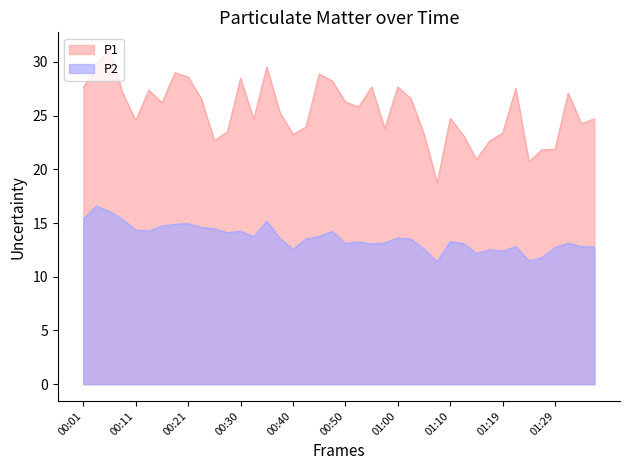

How many series are shown in this chart?

2